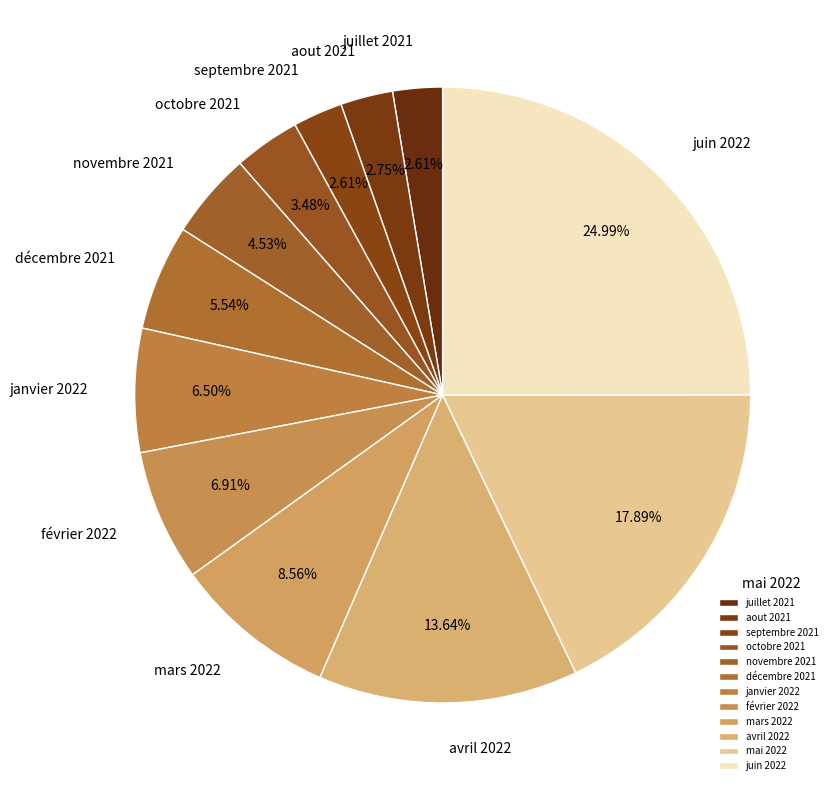

Which category has the biggest portion of the pie?

juin 2022